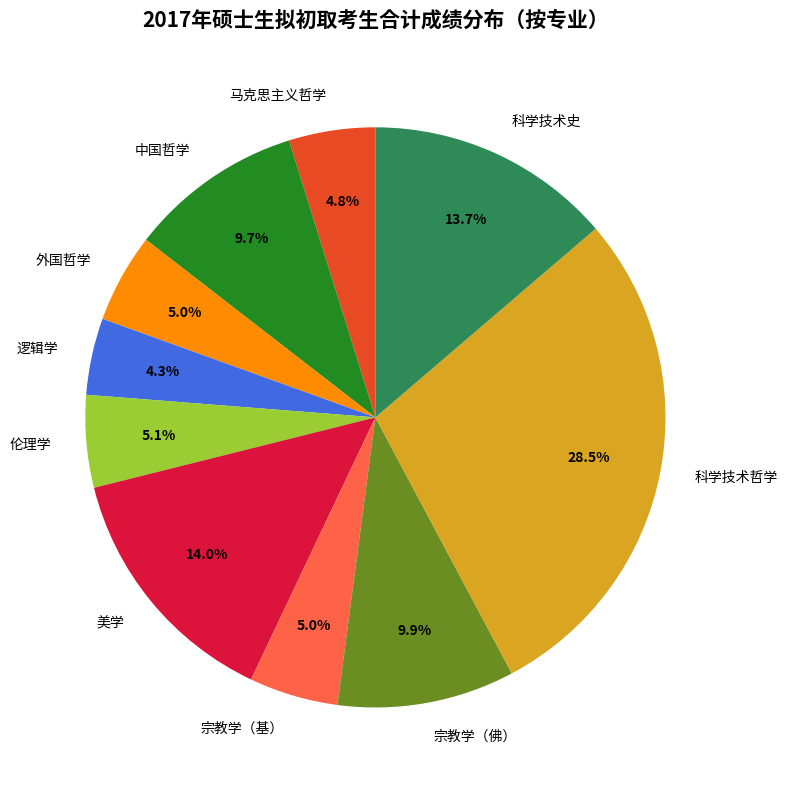

Is there any slice that represents more than half of the pie?

No